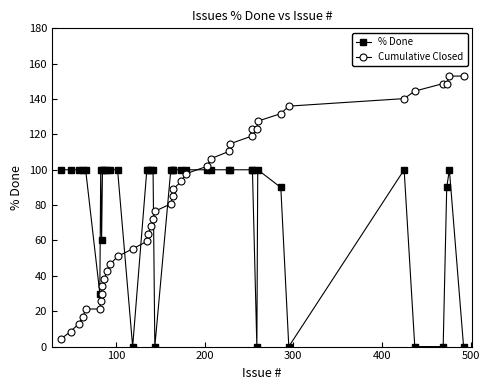

What is the value of the % Done point at the 24th from the left?

100.0